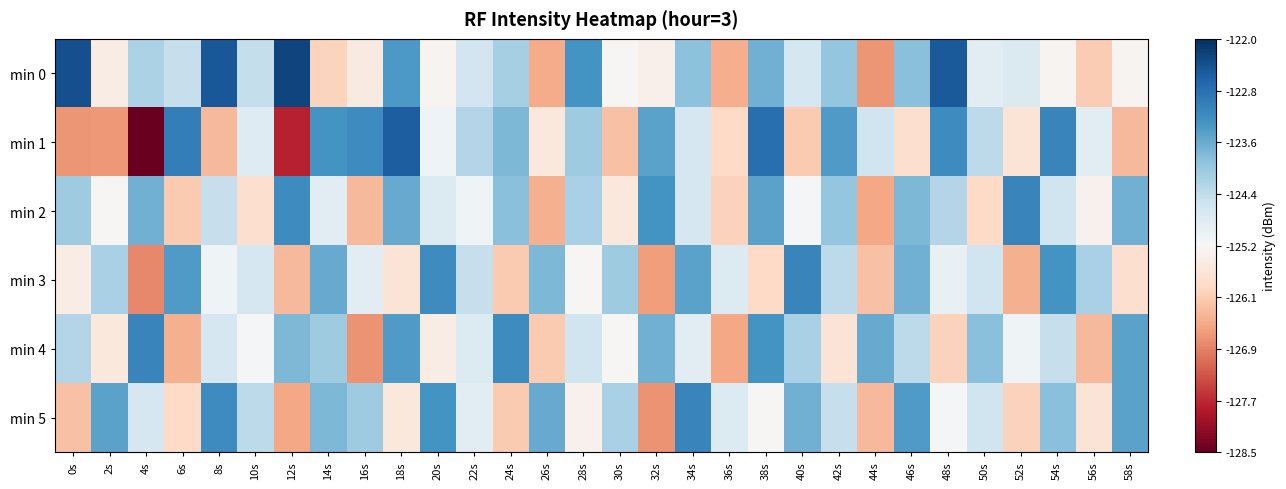

At 38s, list the series in order from smallest to largest.

min 3, min 5, min 0, min 2, min 4, min 1